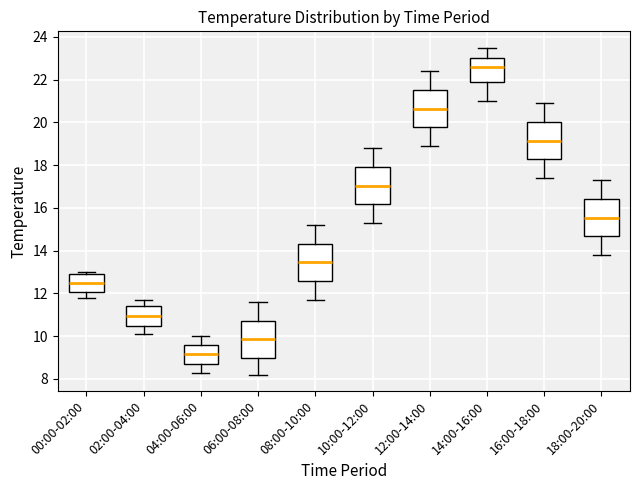

Which box has the highest median line?

14:00-16:00